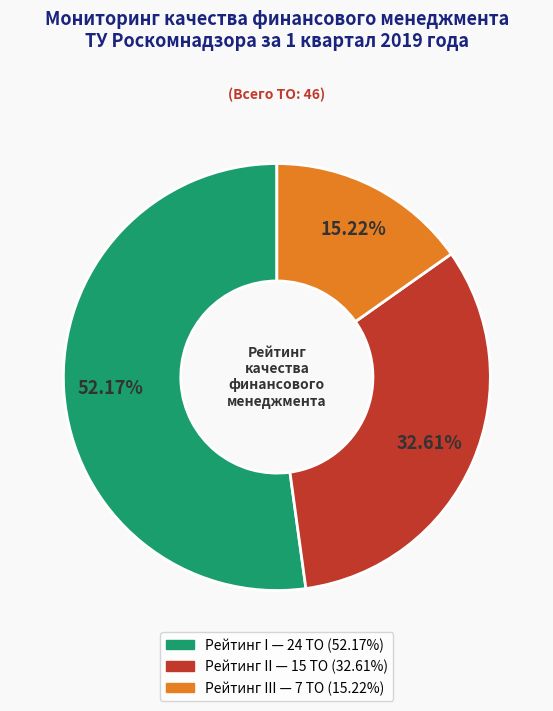

Is there a majority slice in this chart?

Yes